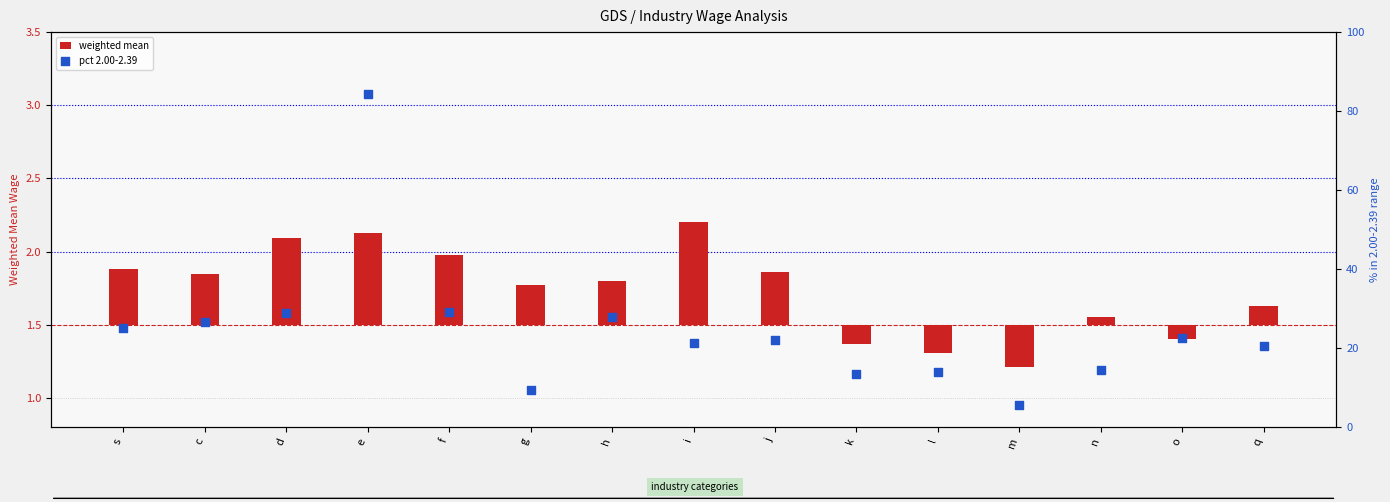

Which series contains the highest Y value?

pct 2.00-2.39